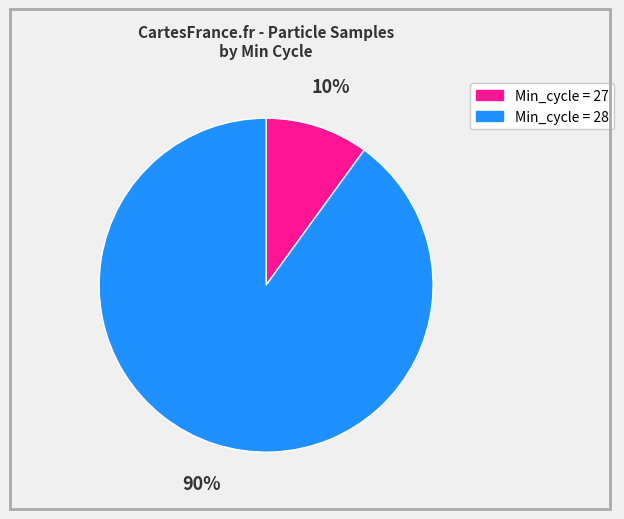

Is there any slice that represents more than half of the pie?

Yes